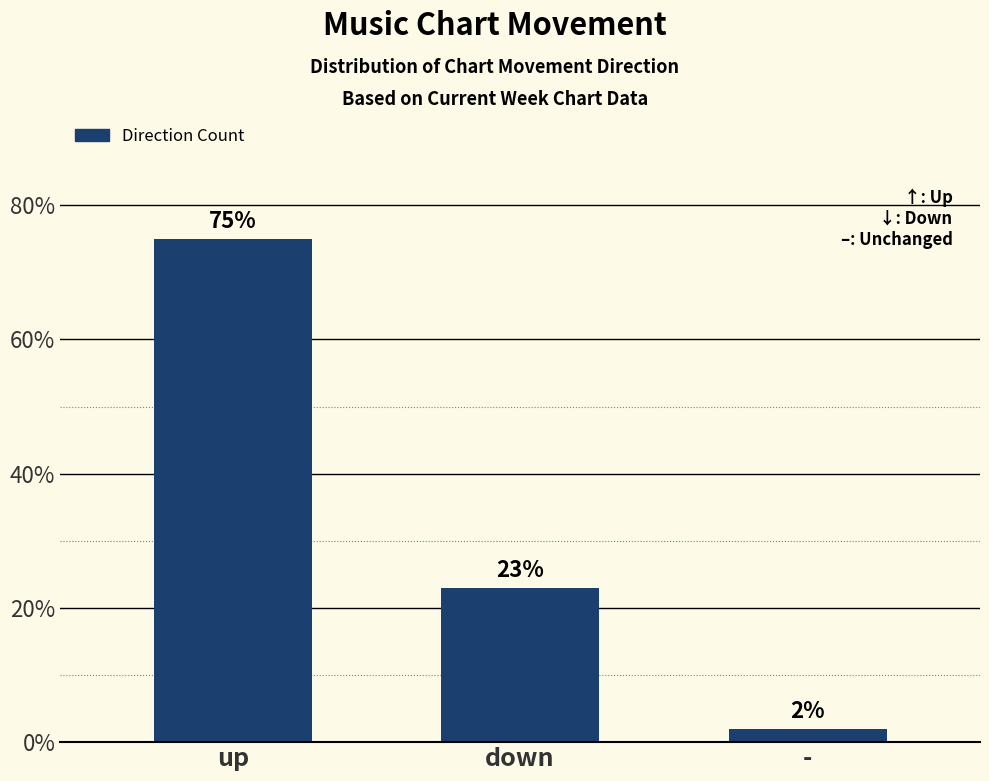

Where does the data first go above 23?

up